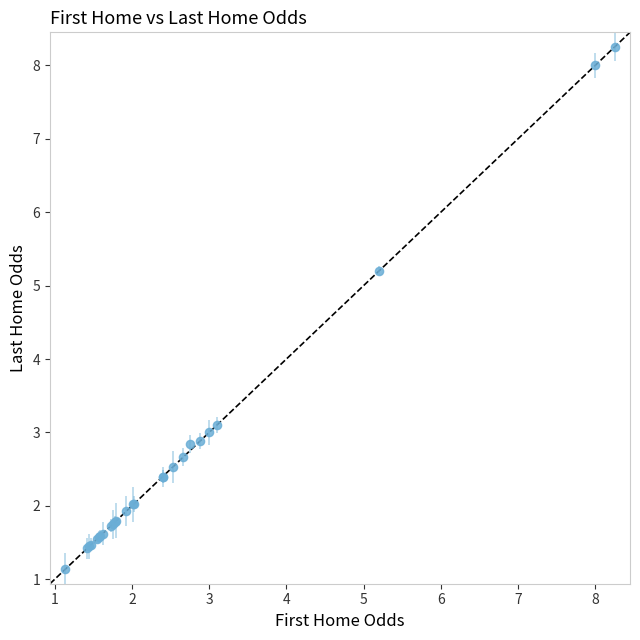

What Y value in the scatter plot is closest to 4?

3.1